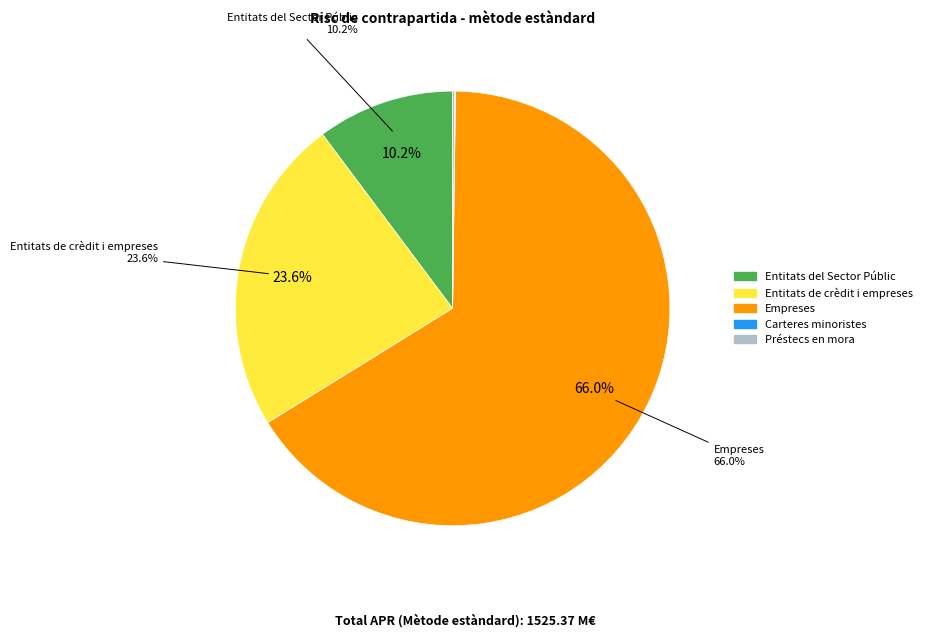

To the nearest percent, what portion does Entitats de crèdit i empreses represent?

24%